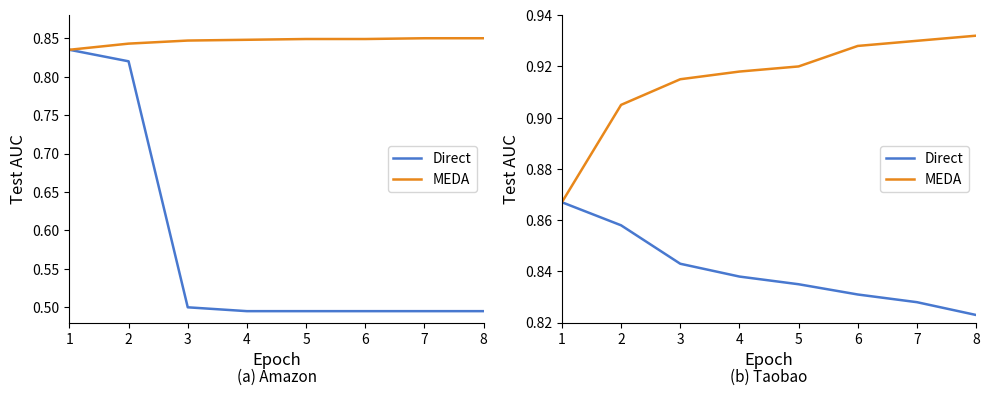

What is the greatest value displayed?

0.9